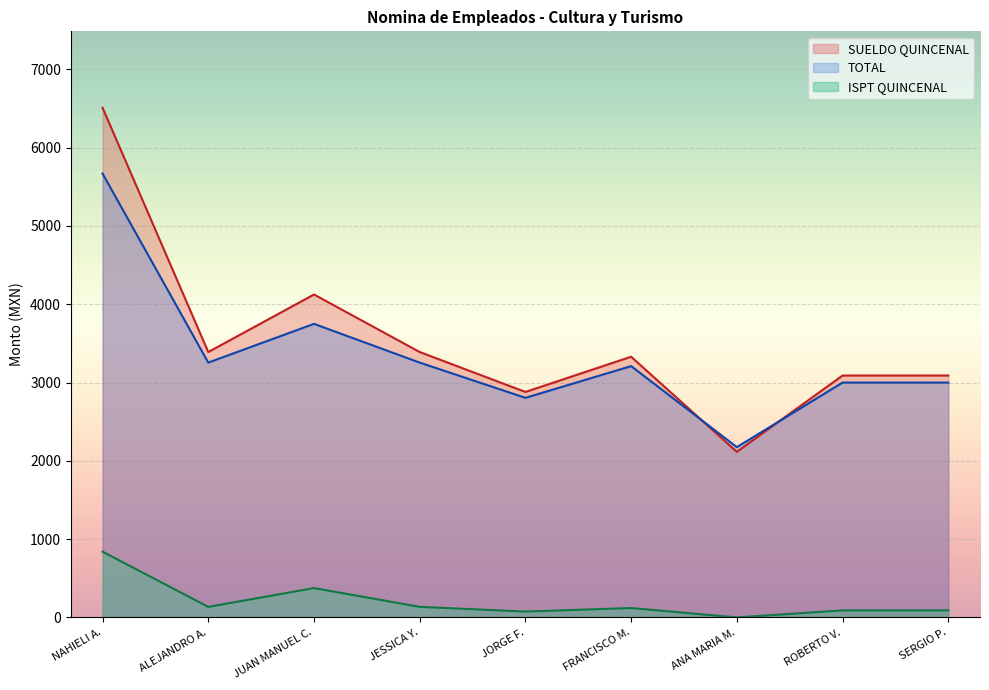

Rank the series at JESSICA Y. from highest to lowest value.

SUELDO QUINCENAL, TOTAL, ISPT QUINCENAL